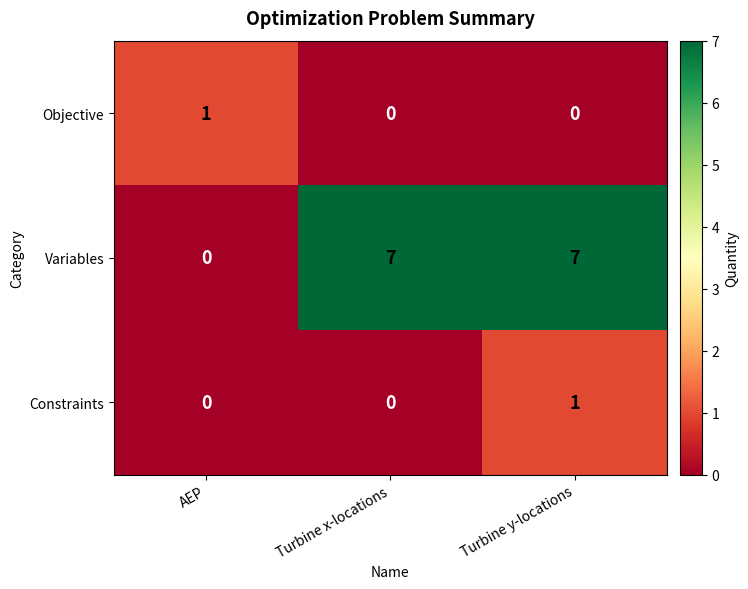

How many positive values does the Objective series have?

1